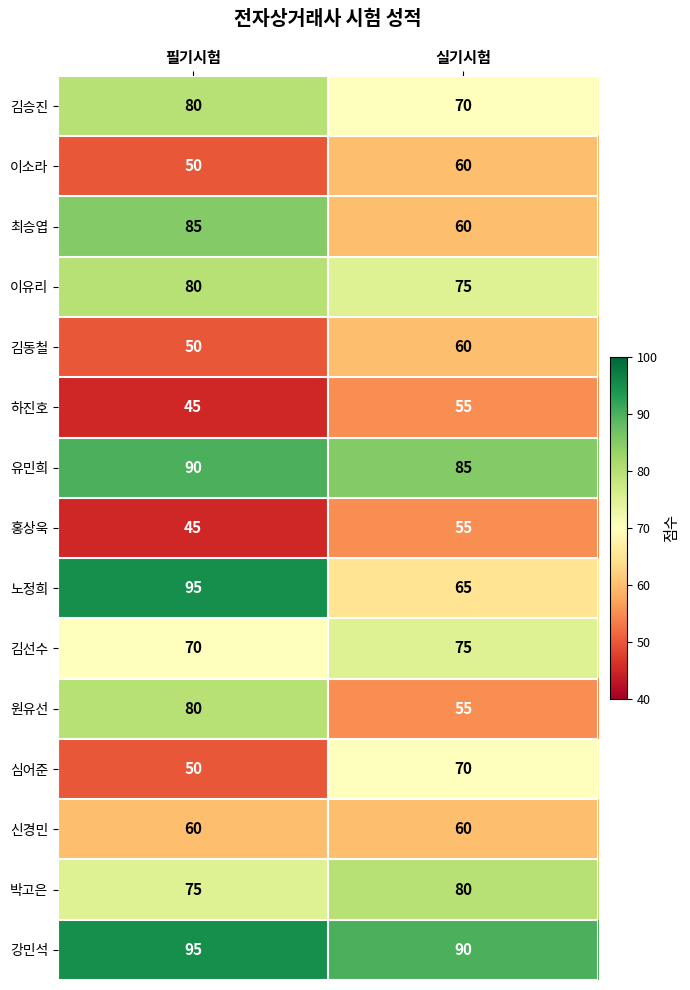

Reading left to right, what are all the values shown in this chart?

김승진: 80	70
이소라: 50	60
최승엽: 85	60
이유리: 80	75
김동철: 50	60
하진호: 45	55
유민희: 90	85
홍상욱: 45	55
노정희: 95	65
김선수: 70	75
원유선: 80	55
심어준: 50	70
신경민: 60	60
박고은: 75	80
강민석: 95	90